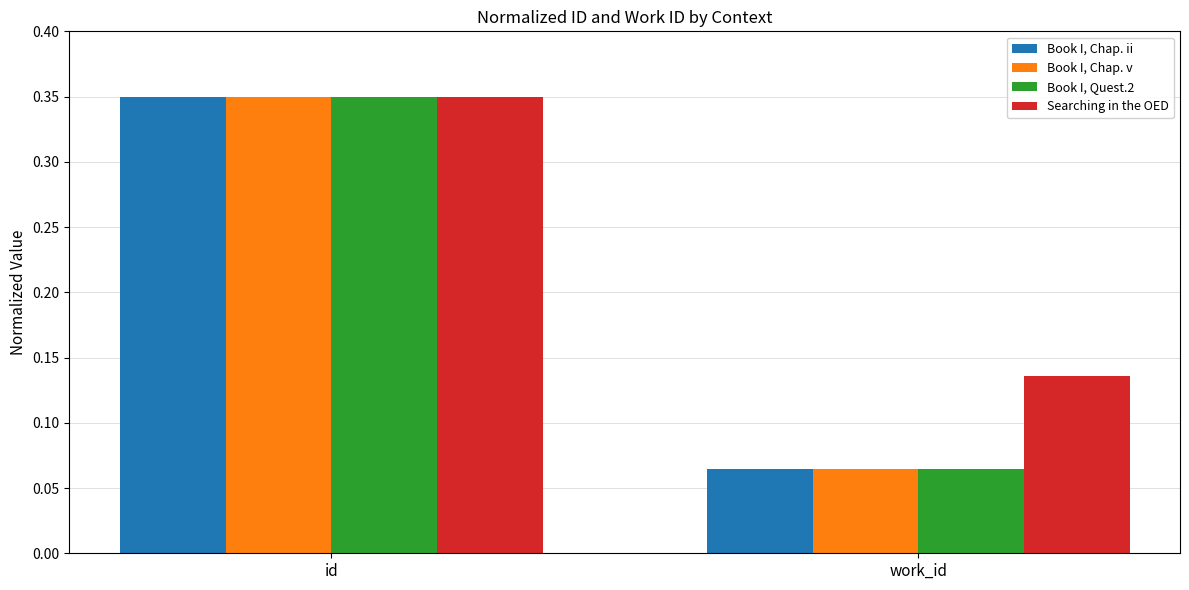

Rank the series at work_id from highest to lowest value.

Searching in the OED, Book I, Chap. ii, Book I, Chap. v, Book I, Quest.2